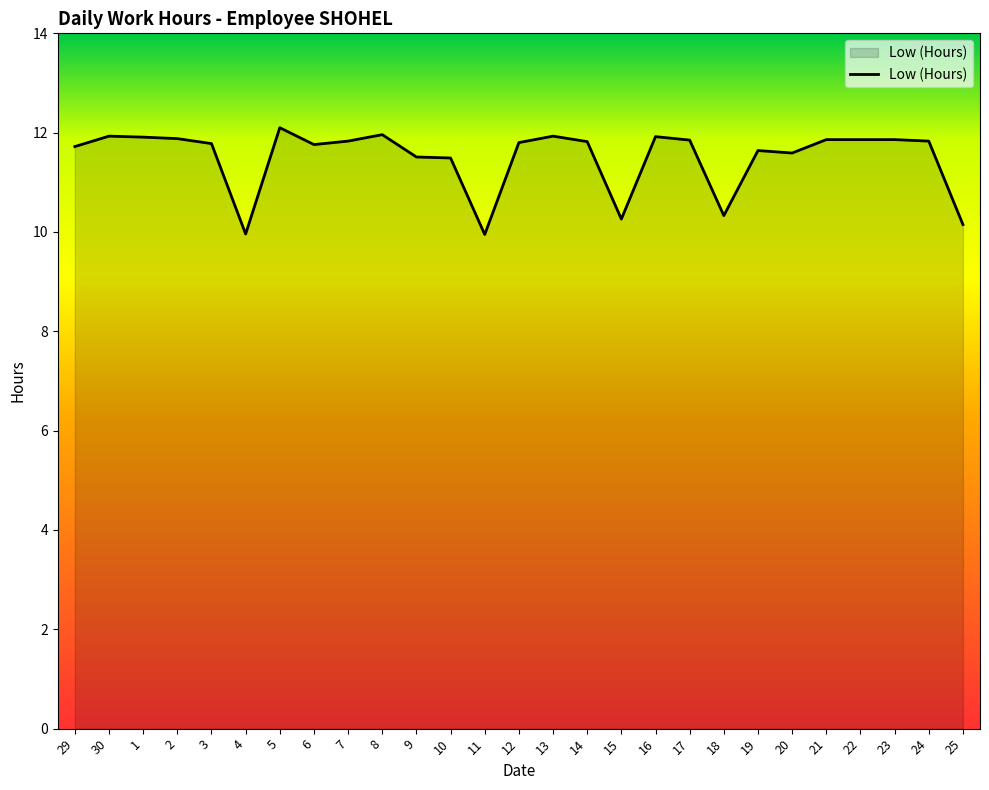

What is the ratio of the value at 19 to the value at 2?

1.0